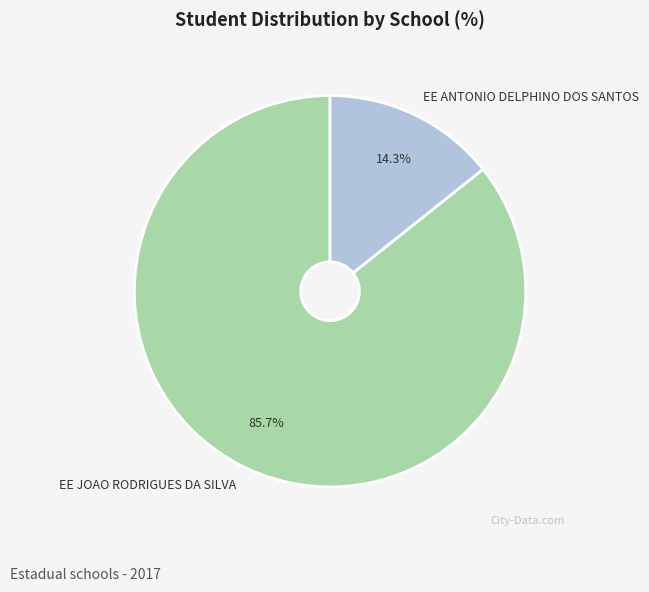

Which category has the smallest portion of the pie?

EE ANTONIO DELPHINO DOS SANTOS